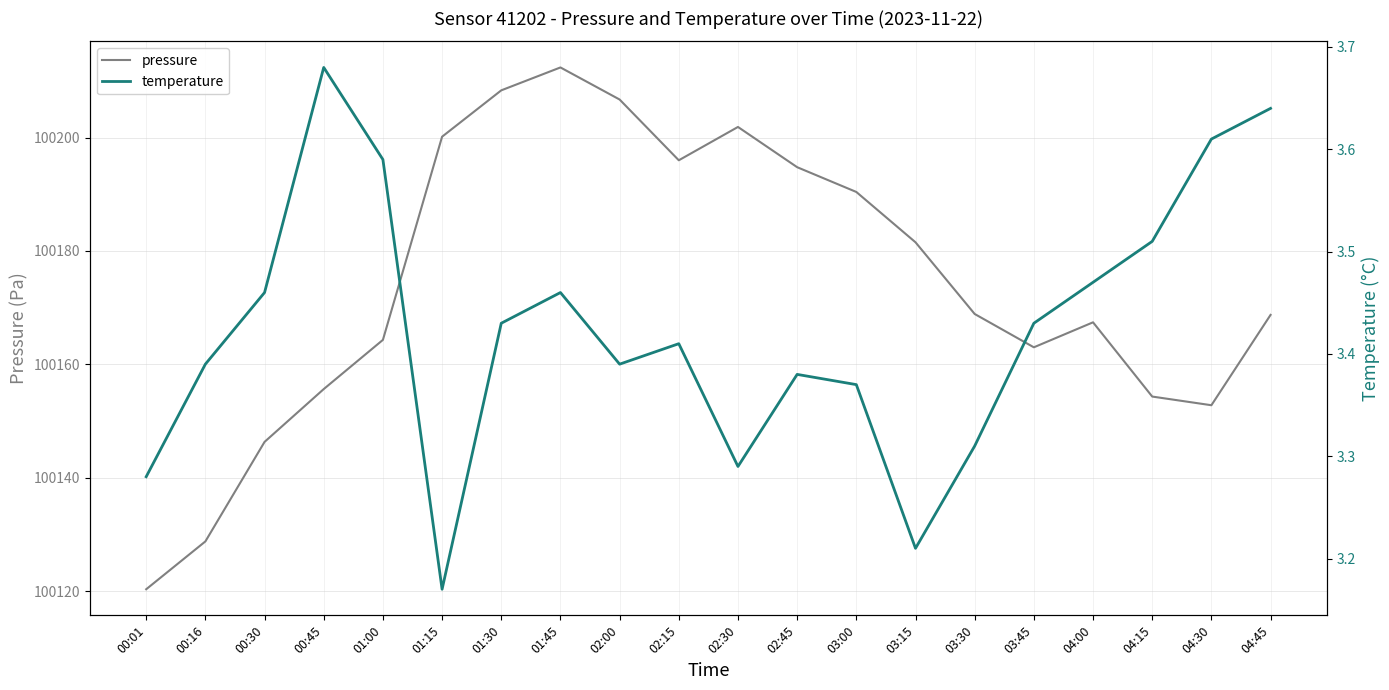

Where is the first local minimum for temperature?

01:15